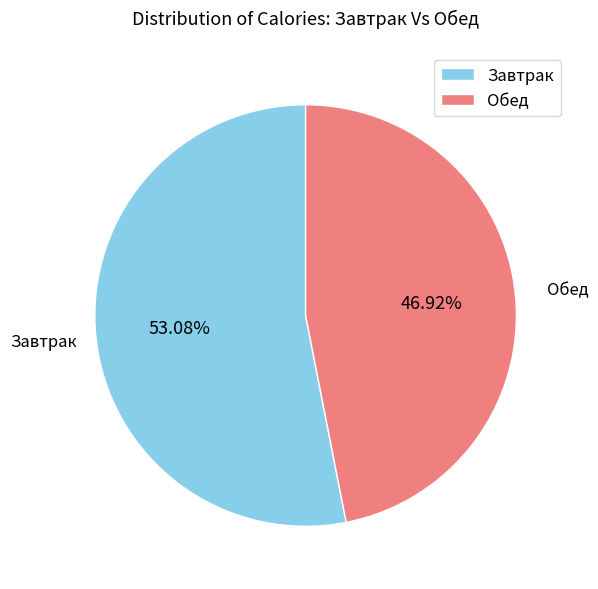

Does any single category account for the majority?

Yes